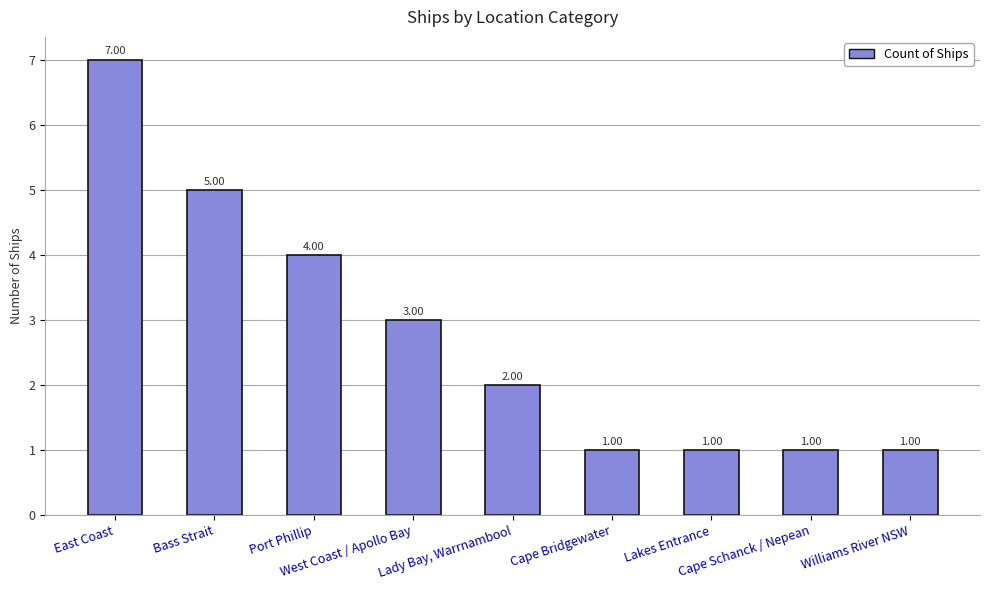

What is the difference between the values at Lady Bay, Warrnambool and Williams River NSW?

1